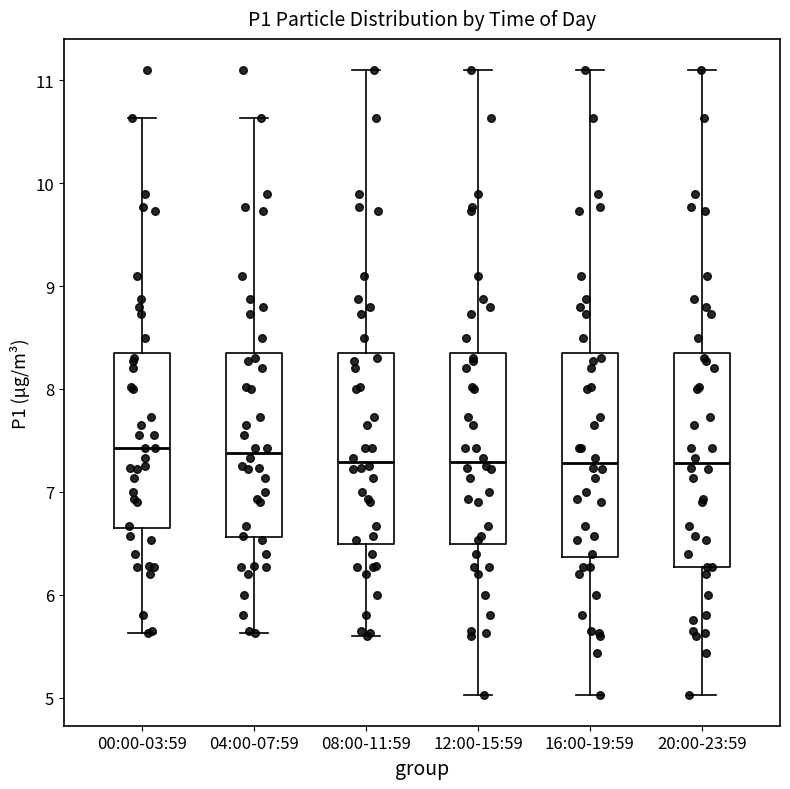

Reading left to right, read every box against the y-axis: the position of its median line, the range the box covers, and the ends of its whiskers. The values are not printed on the chart, so give them approximately, as read against the axis.

00:00-03:59: median 7.4, box 6.6 to 8.4, whiskers 5.6 to 10.6
04:00-07:59: median 7.4, box 6.6 to 8.4, whiskers 5.6 to 10.6
08:00-11:59: median 7.3, box 6.5 to 8.4, whiskers 5.6 to 11.1
12:00-15:59: median 7.3, box 6.5 to 8.4, whiskers 5.0 to 11.1
16:00-19:59: median 7.3, box 6.4 to 8.4, whiskers 5.0 to 11.1
20:00-23:59: median 7.3, box 6.3 to 8.4, whiskers 5.0 to 11.1